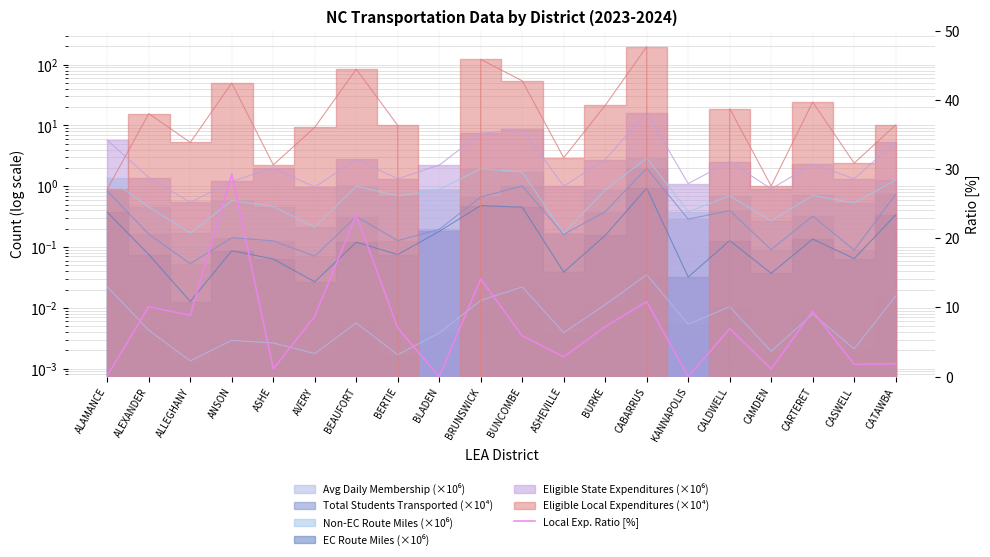

True or false: the data shows 14.1 at BRUNSWICK.

True